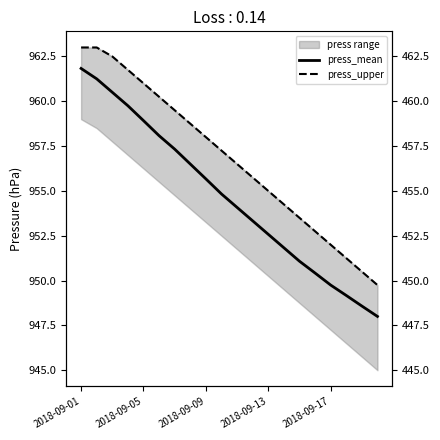

Rank the series at 2018-09-05 from lowest to highest value.

press_mean, press_upper